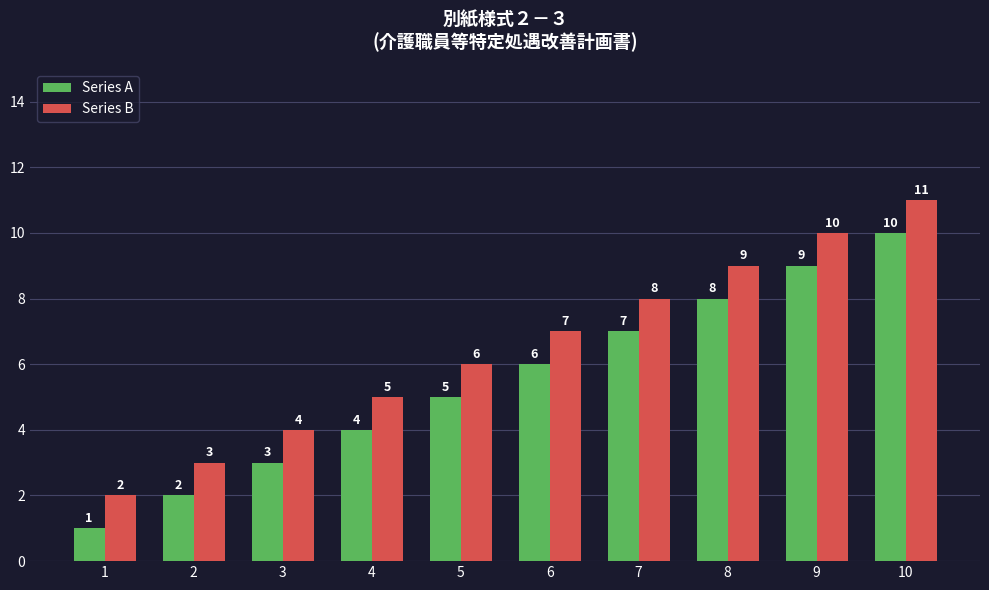

List the series in order of their peak value, lowest first.

Series A, Series B